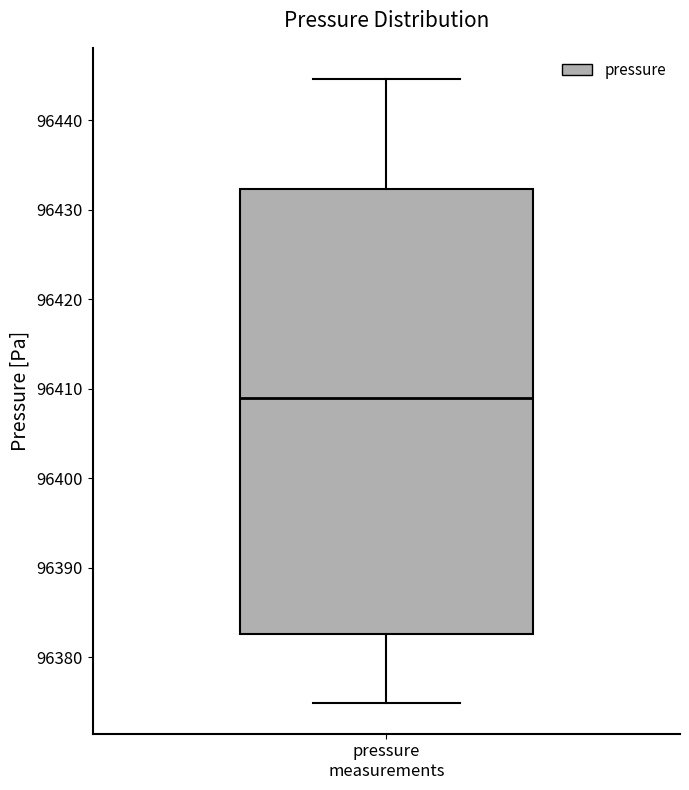

Read this box plot against the y-axis: the position of the median line, the range covered by the box, and the ends of both whiskers. The values are not printed on the chart, so give them approximately, as read against the axis.

median 96409, box 96383 to 96432, whiskers 96375 to 96445